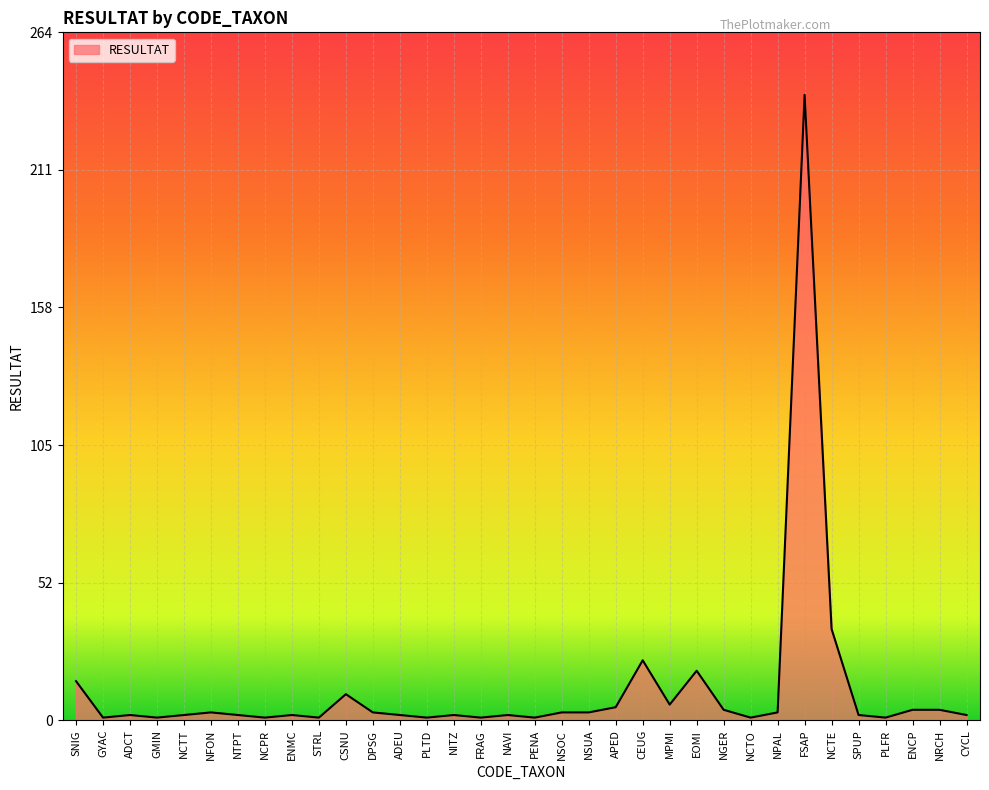

What is the smallest value displayed?

1